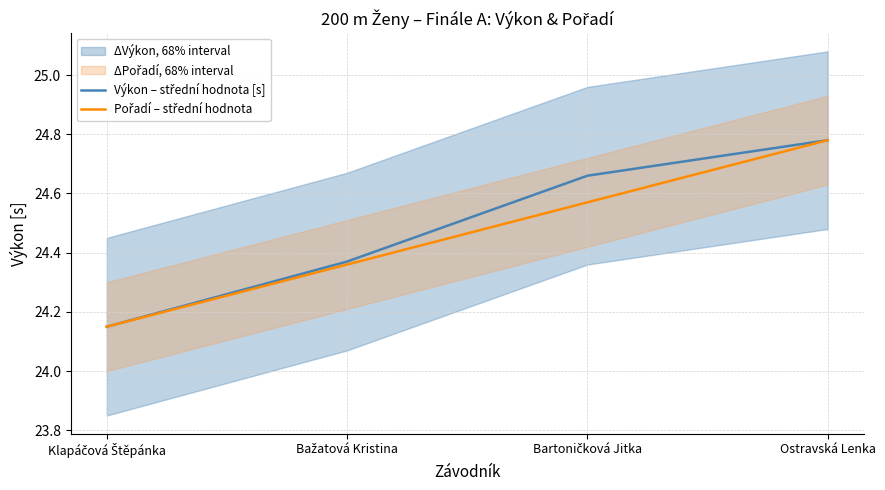

True or false: Výkon – střední hodnota [s] has a value of 24.4 at Bažatová Kristina.

True